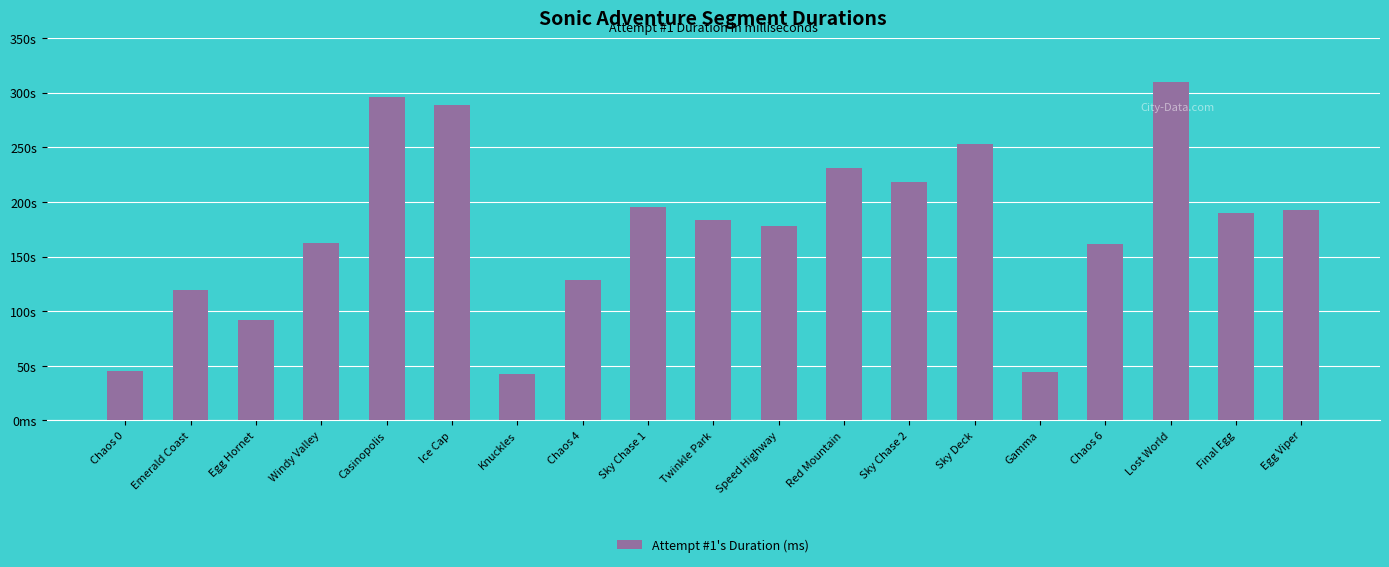

What is the smallest value displayed?

42605